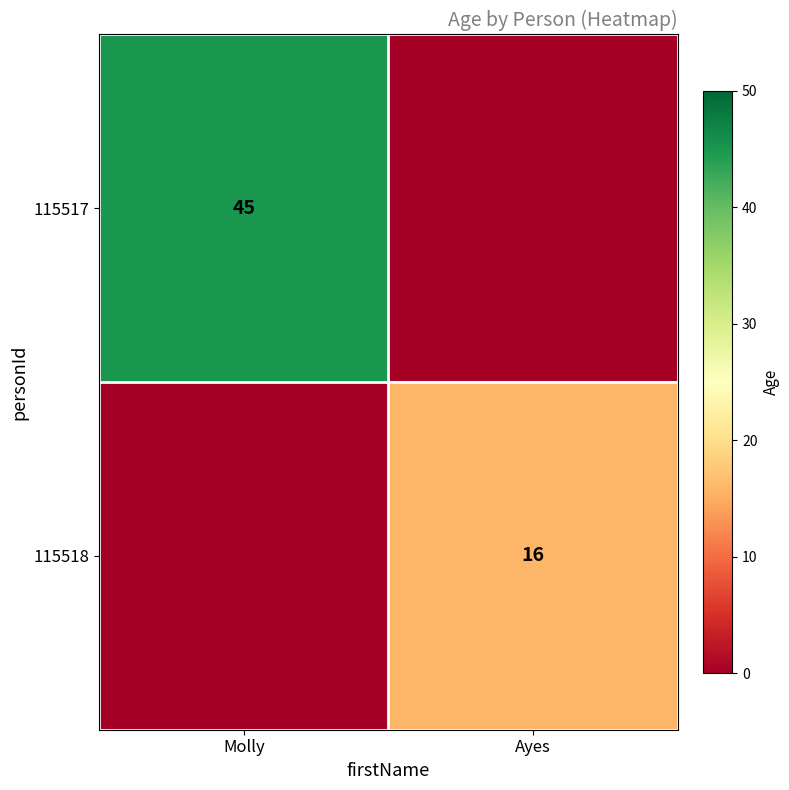

The 115517 series shows 29 at Molly. True or false?

False